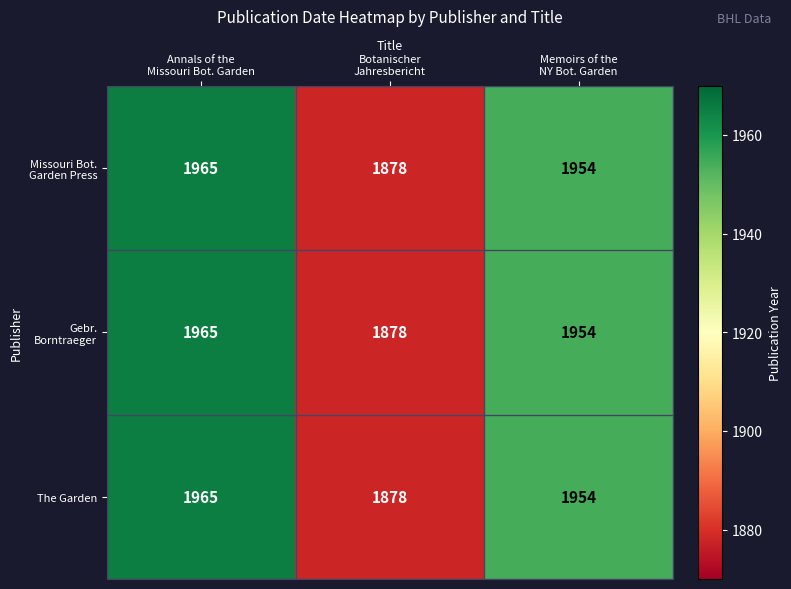

What is the maximum value shown in the chart?

1965